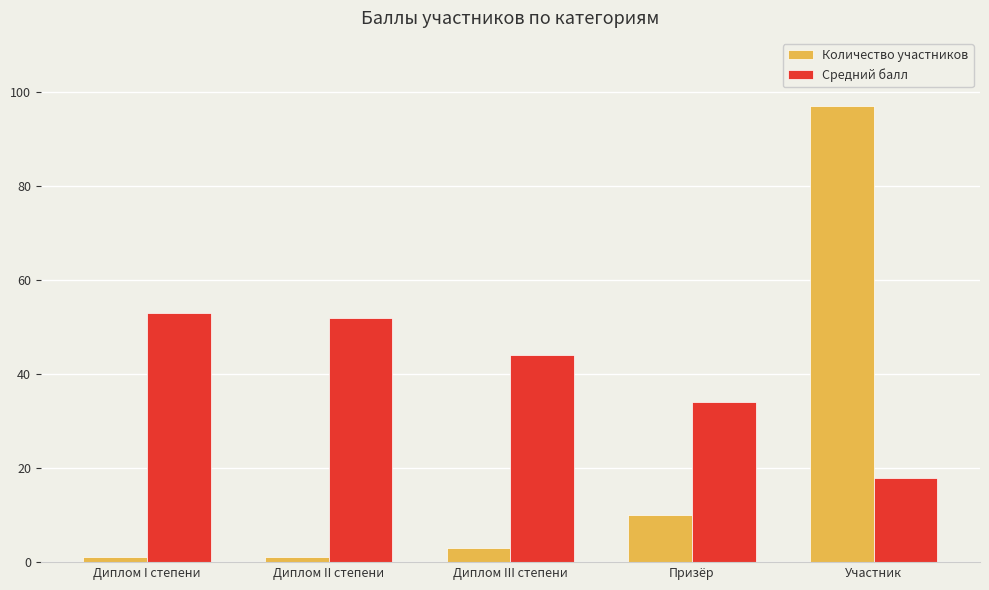

Count the number of data series in this chart.

2